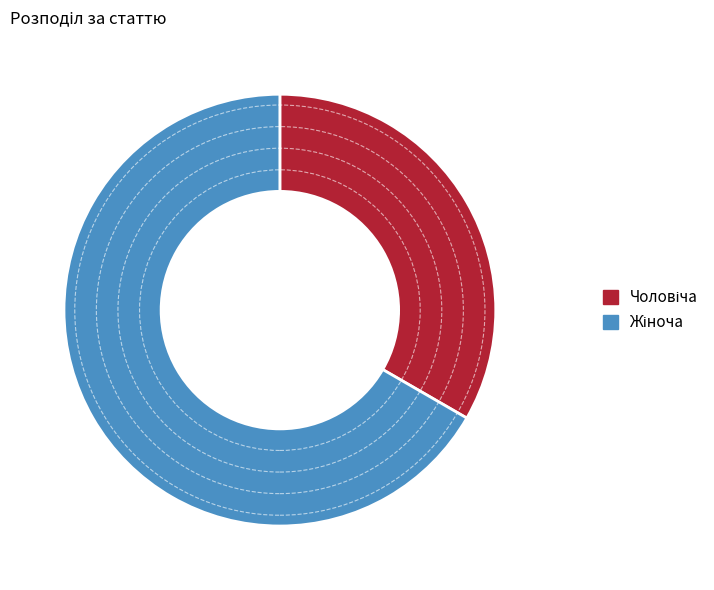

Is there a majority slice in this chart?

Yes